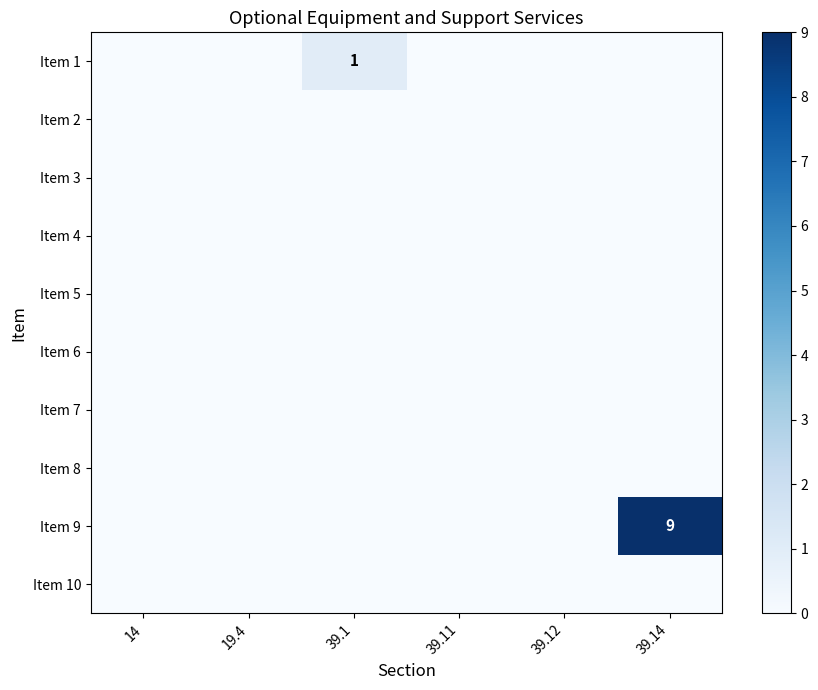

How many data points does each series have?

6